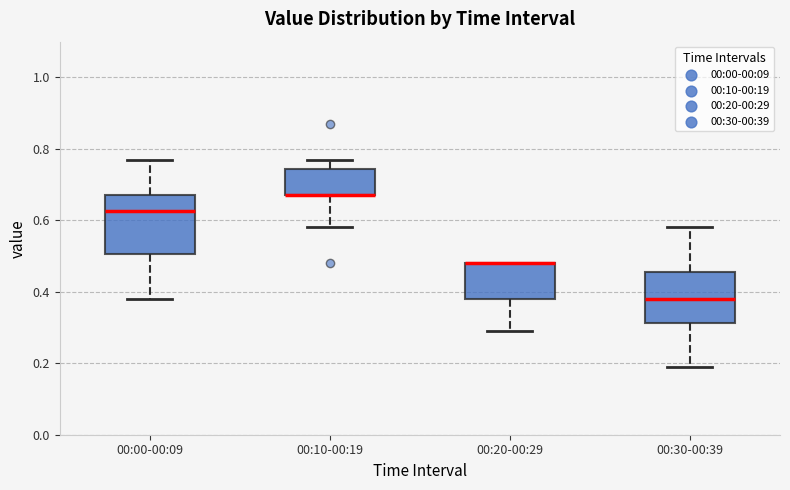

Where does the lower whisker of the box for 00:20-00:29 end on the y-axis? The values are not printed on the chart, so give them approximately, as read against the axis.

0.30